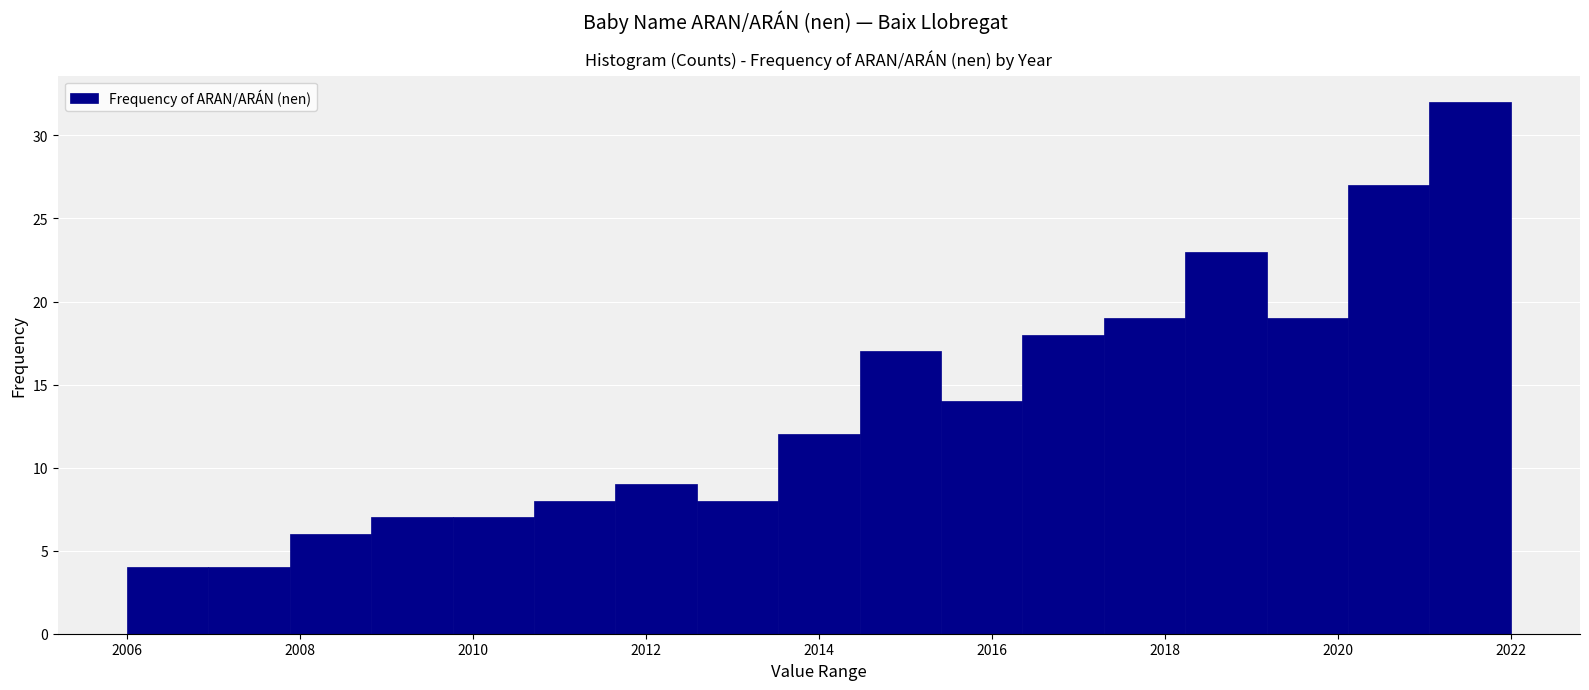

How tall is the bar that spans 2008.8 to 2009.8 on the x-axis? Neither the bar edges nor the heights are printed on the chart, so give them approximately, as read against the axes.

7